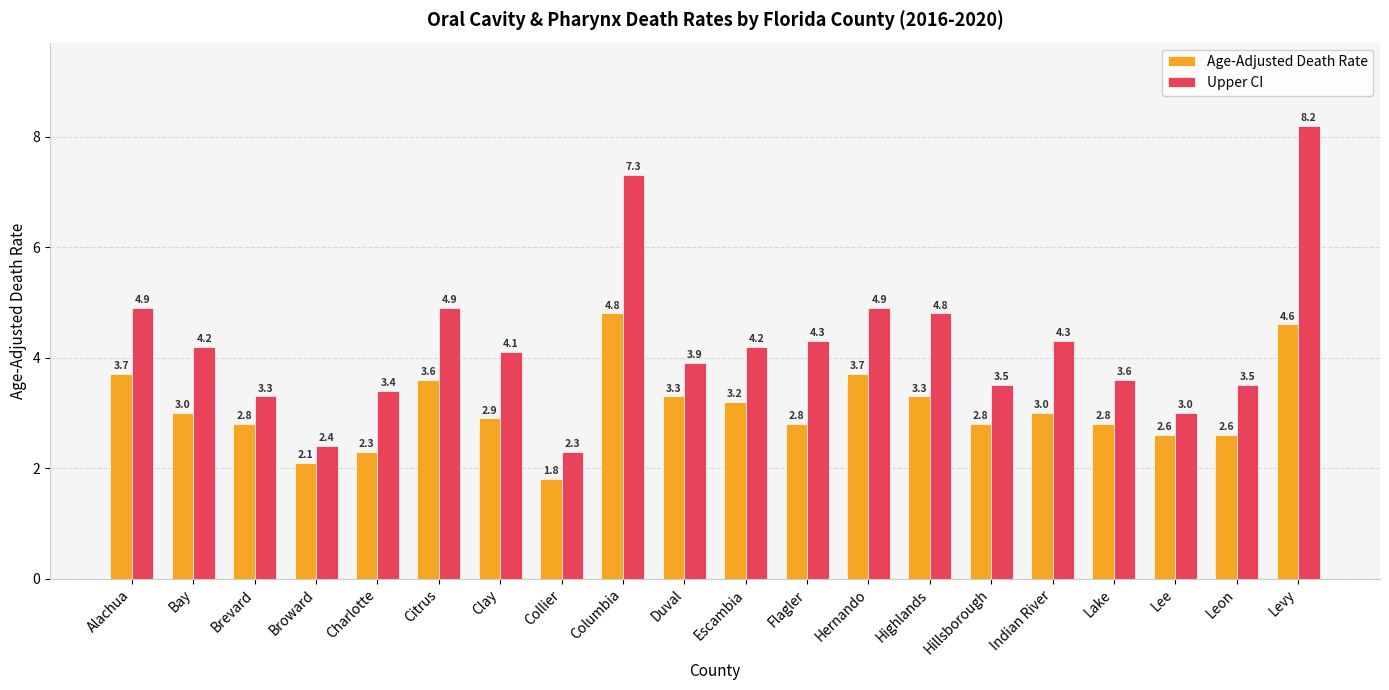

How many bars are there in each group?

2